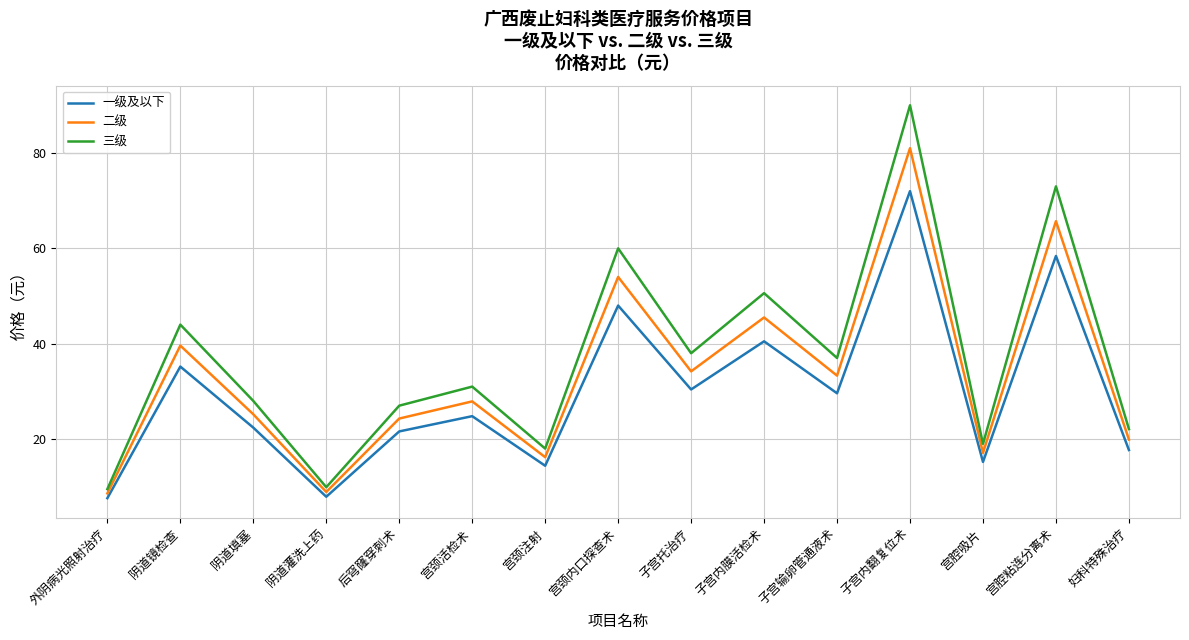

List the series in order of their overall mean, lowest first.

一级及以下, 二级, 三级